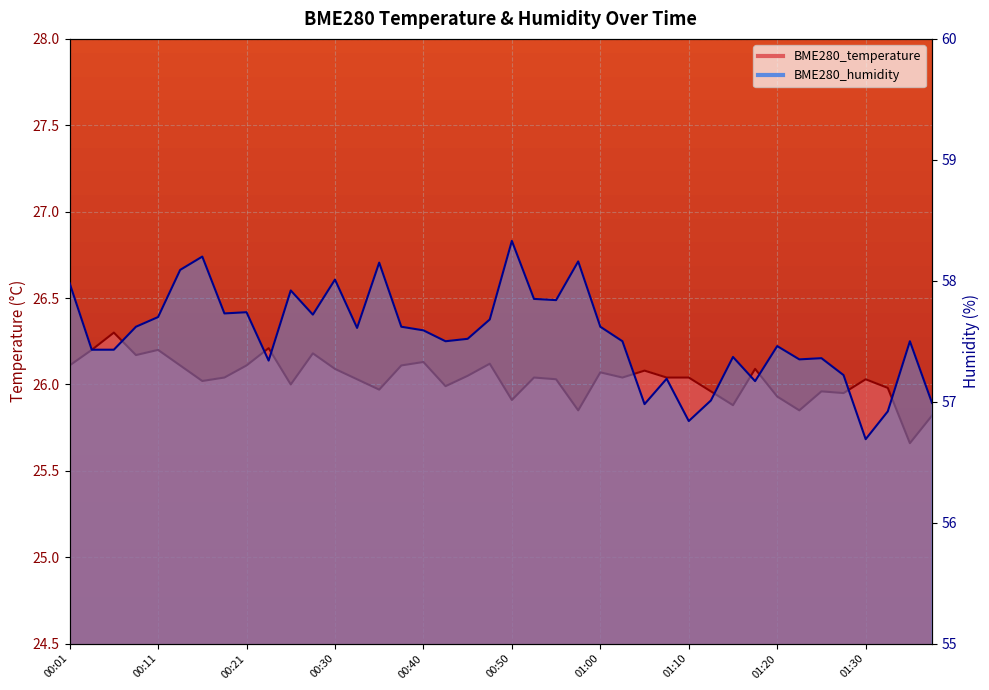

Which label corresponds to the smallest value in the chart?

01:35